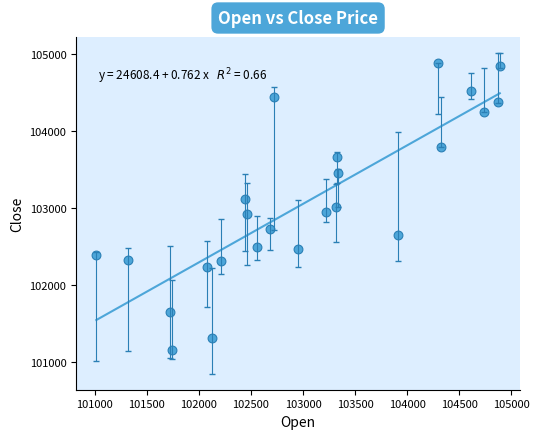

What is the range of Y values (max minus min)?

3735